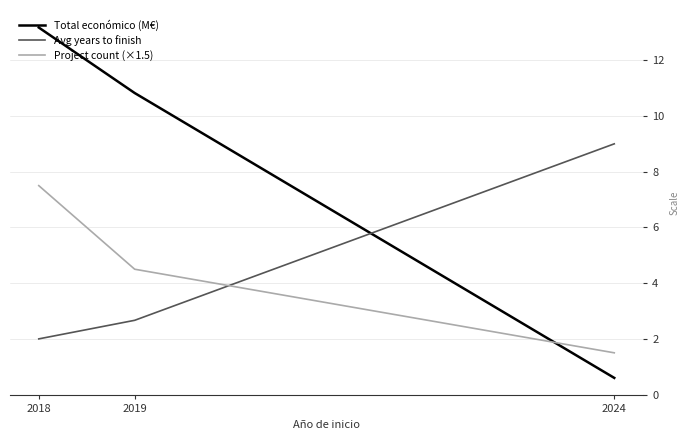

What is the maximum value for Avg years to finish?

9.0